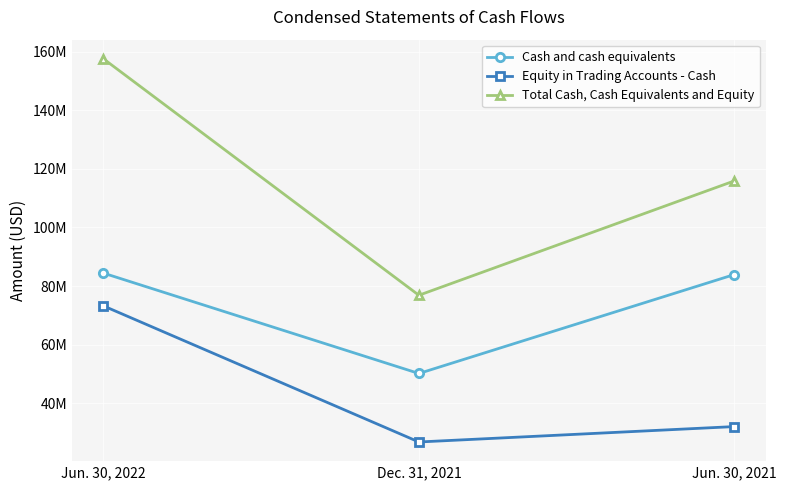

What are all the series names shown in the legend?

Cash and cash equivalents, Equity in Trading Accounts - Cash, Total Cash, Cash Equivalents and Equity